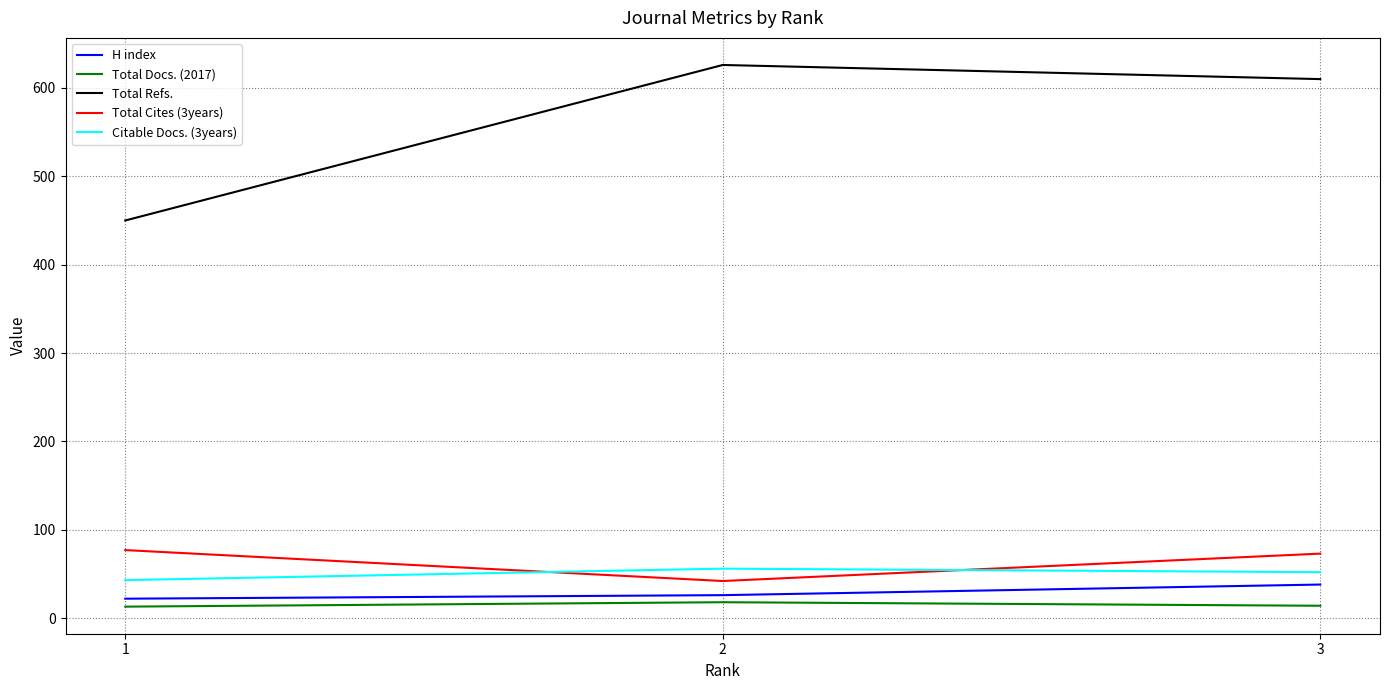

What is the difference between the Total Refs. values at 3 and 1?

160